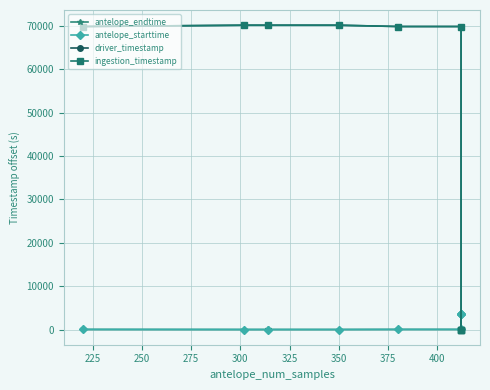

The antelope_starttime series shows 767.3 at 350. True or false?

False